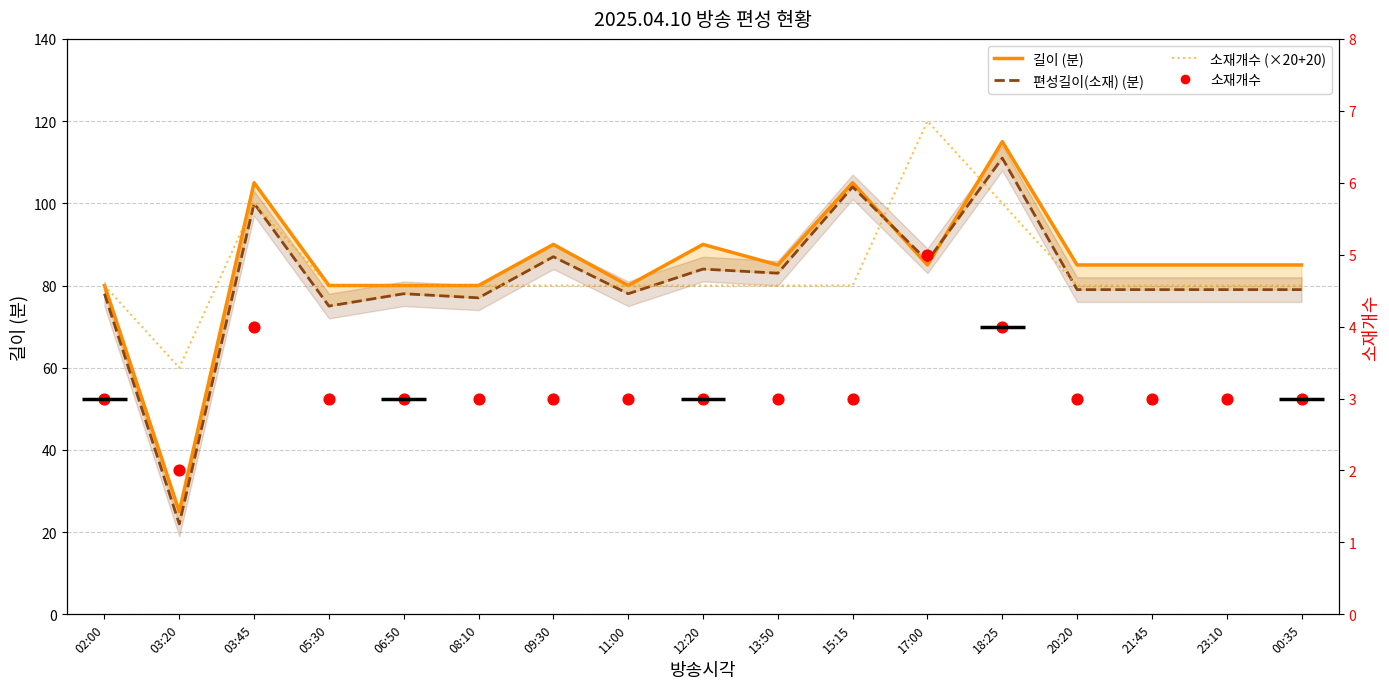

At which category is the sum across all series the highest?

18:25